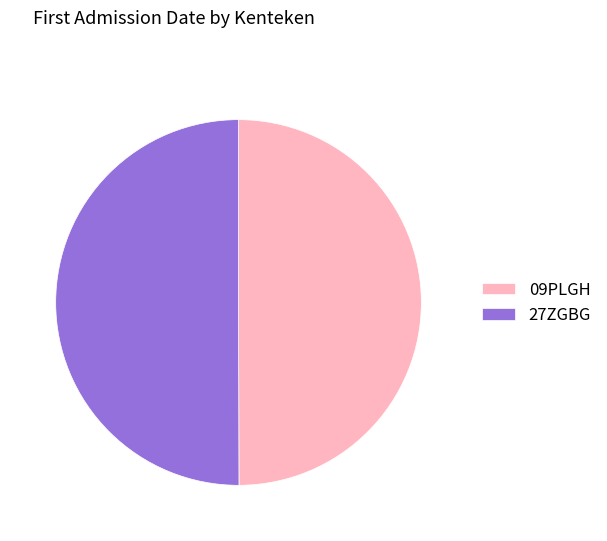

Approximately how many times larger is the value at 09PLGH compared to 27ZGBG?

1.0